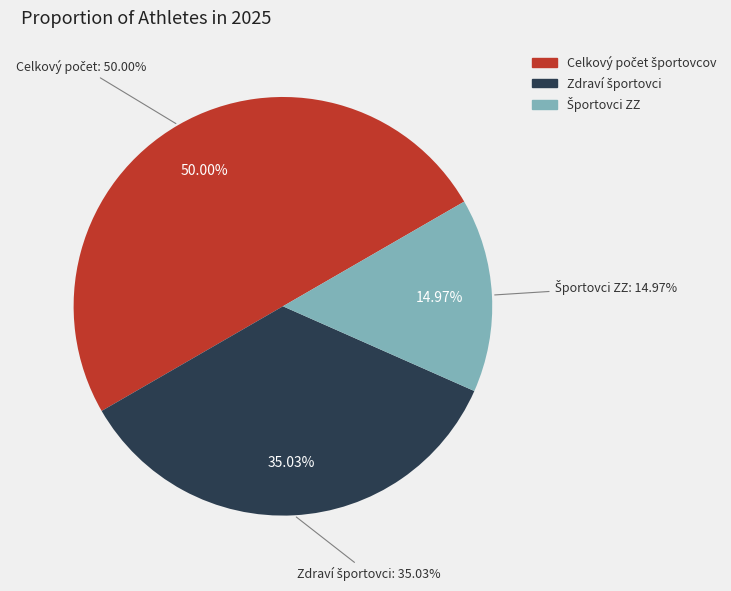

Between Celkový počet športovcov and Počet športovcov (zdraví), which is larger?

Celkový počet športovcov